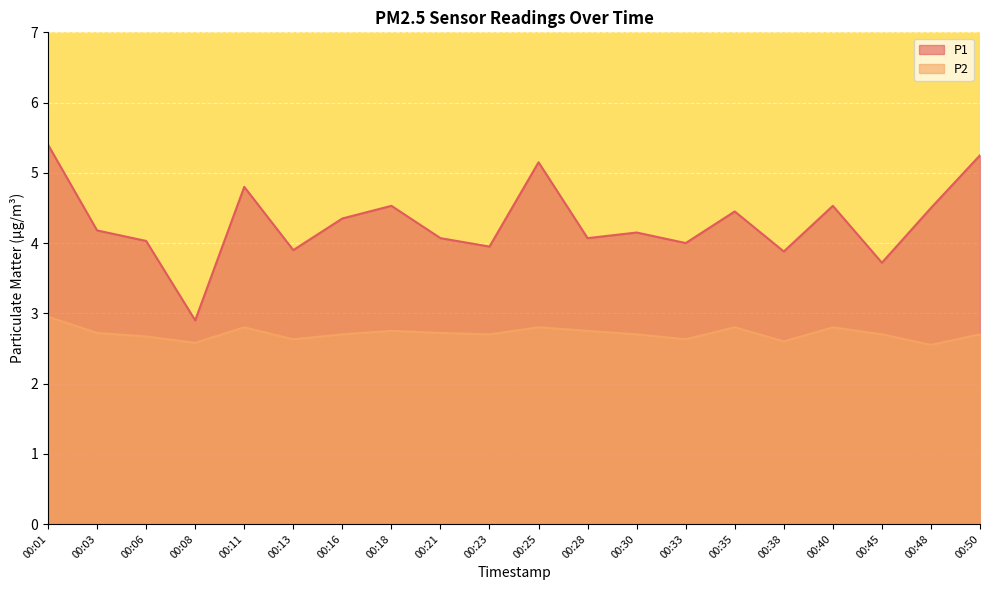

Which series has the largest total across all categories?

P1